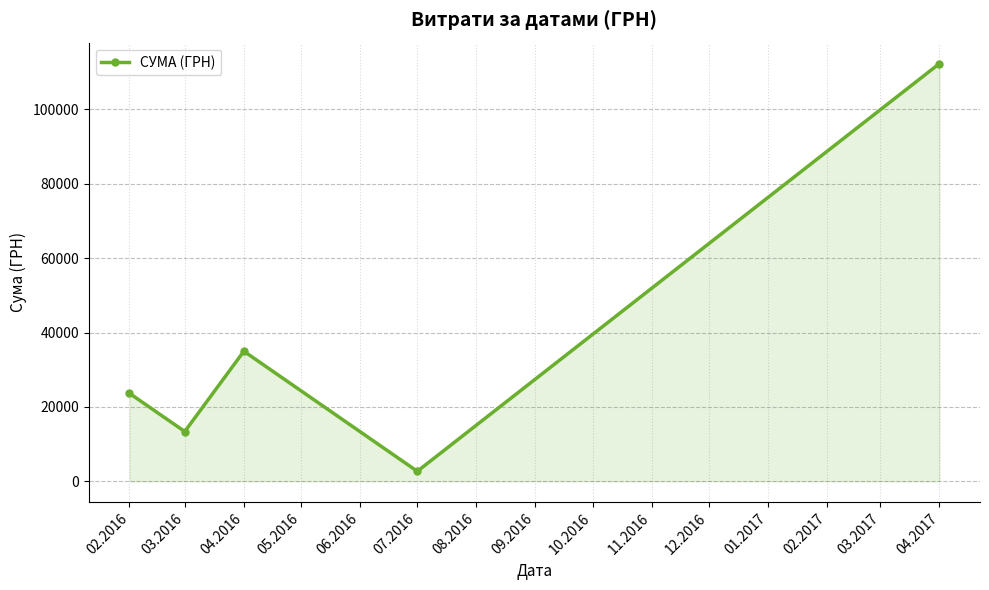

What is the sum of all values?

187081.8